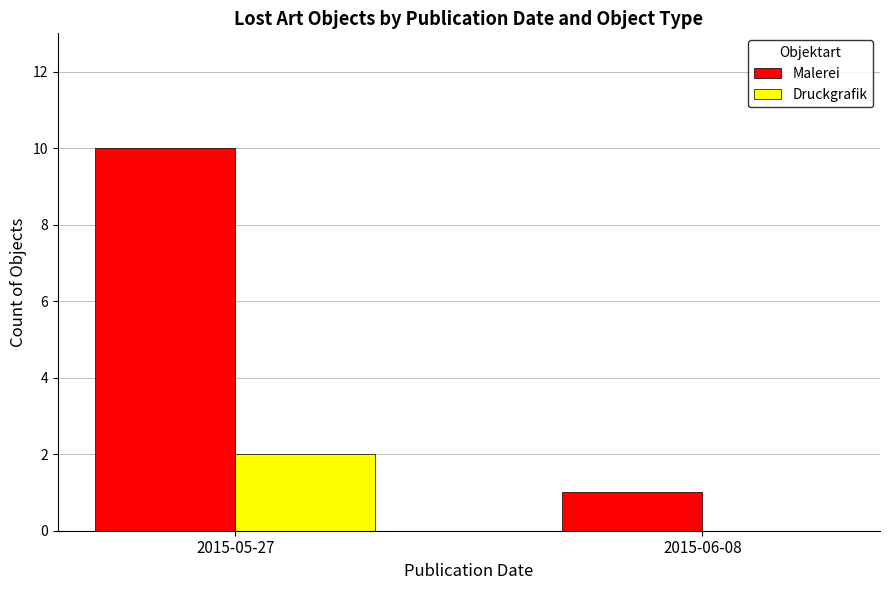

Which category has the highest value in the Malerei series?

2015-05-27